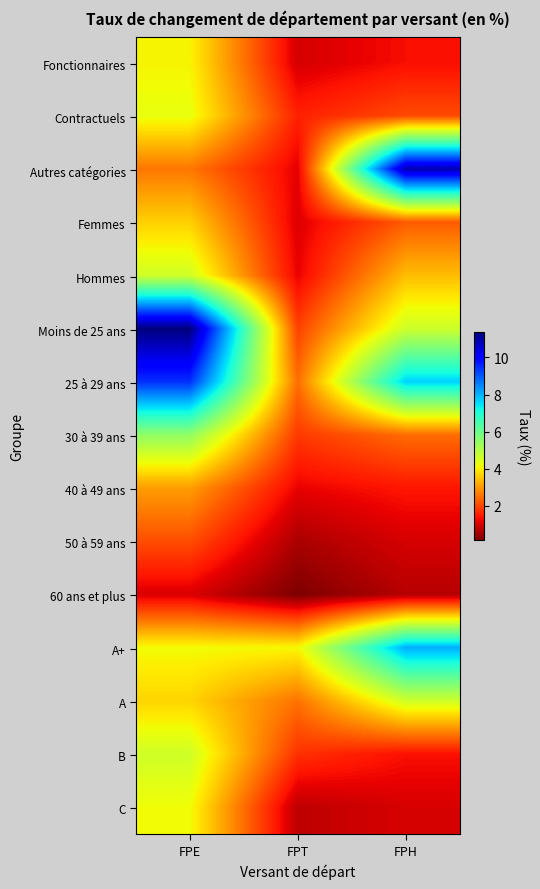

Reading right to left, transcribe all the data shown in this chart.

Fonctionnaires: FPH=1.3	FPT=1.0	FPE=4.1
Contractuels: FPH=2.1	FPT=1.6	FPE=4.3
Autres catégories: FPH=10.9	FPT=1.1	FPE=2.6
Femmes: FPH=2.2	FPT=1.1	FPE=3.6
Hommes: FPH=3.4	FPT=1.2	FPE=4.6
Moins de 25 ans: FPH=4.7	FPT=1.9	FPE=11.4
25 à 29 ans: FPH=7.7	FPT=2.5	FPE=9.5
30 à 39 ans: FPH=2.5	FPT=1.8	FPE=5.5
40 à 49 ans: FPH=1.4	FPT=1.2	FPE=3.0
50 à 59 ans: FPH=1.0	FPT=0.6	FPE=2.1
60 ans et plus: FPH=0.7	FPT=0.1	FPE=1.1
A+: FPH=8.1	FPT=4.1	FPE=4.2
A: FPH=4.6	FPT=2.5	FPE=3.7
B: FPH=1.4	FPT=1.8	FPE=4.6
C: FPH=1.0	FPT=0.8	FPE=4.2